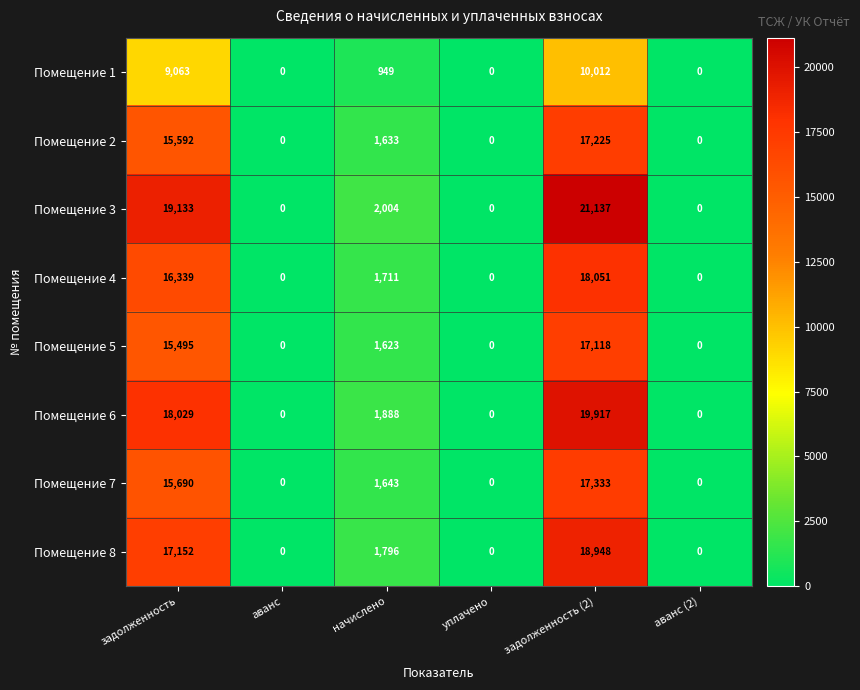

Rank the series by their maximum value, from lowest to highest.

Помещение 1, Помещение 5, Помещение 2, Помещение 7, Помещение 4, Помещение 8, Помещение 6, Помещение 3